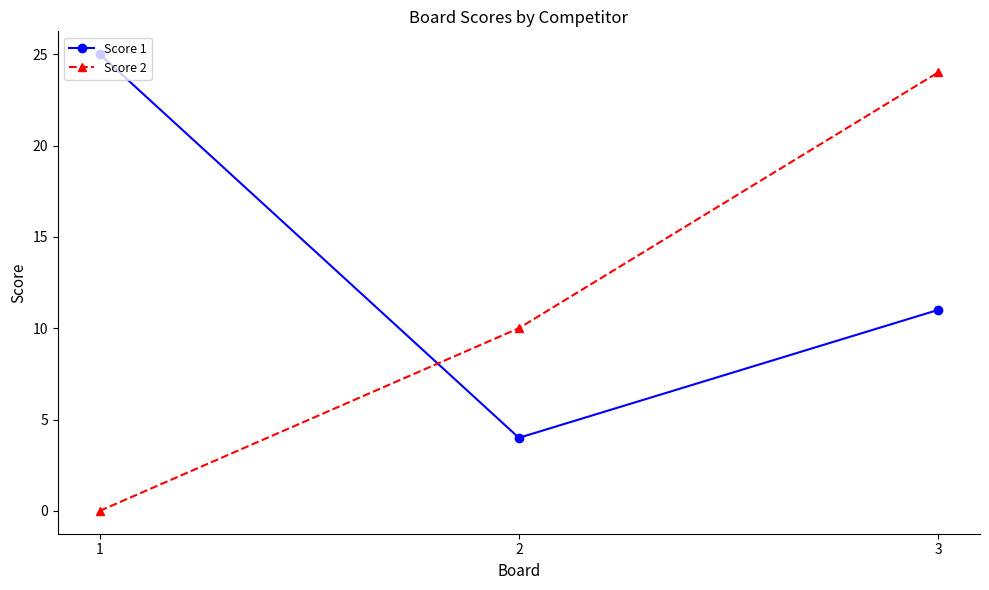

Rank the series by their average value, from lowest to highest.

Score 2, Score 1